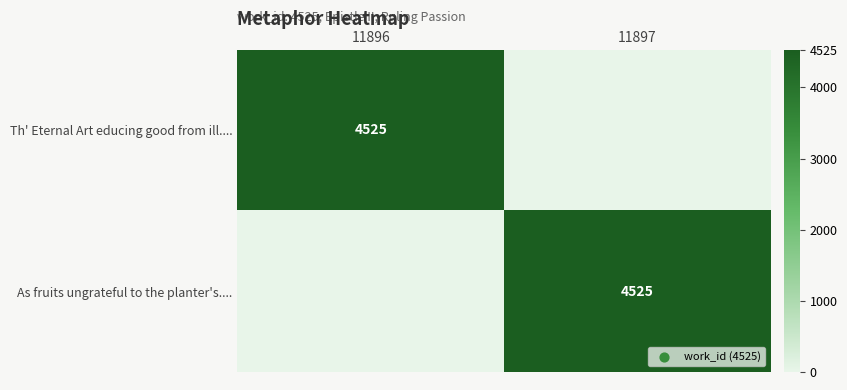

Which category has the highest value across all series?

11896